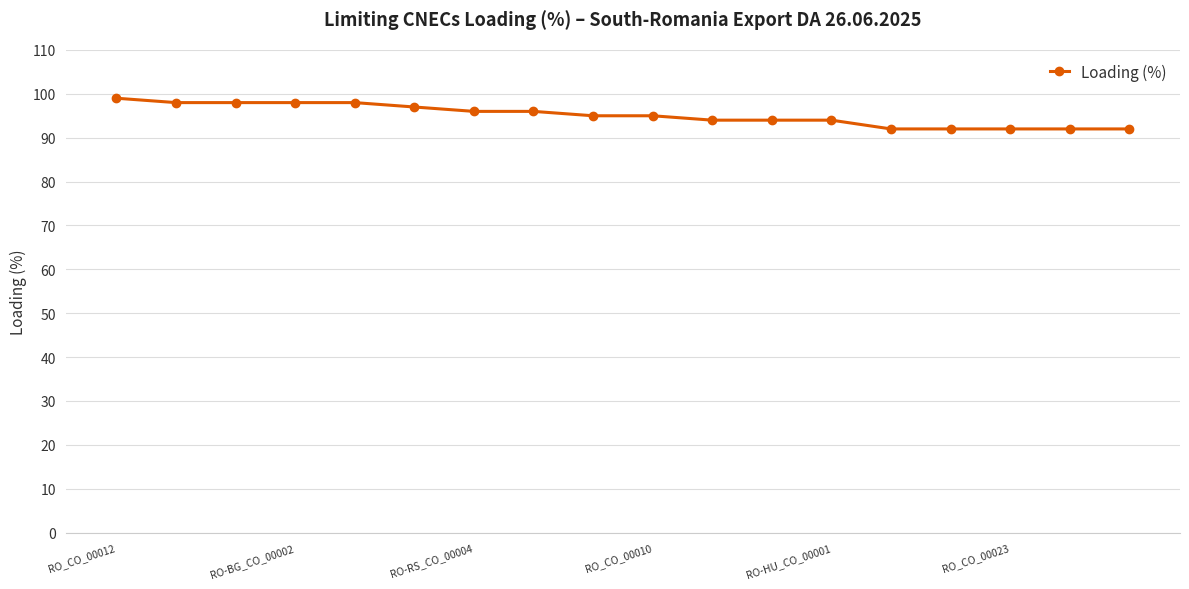

What is the value of the 6th point from the left?

97